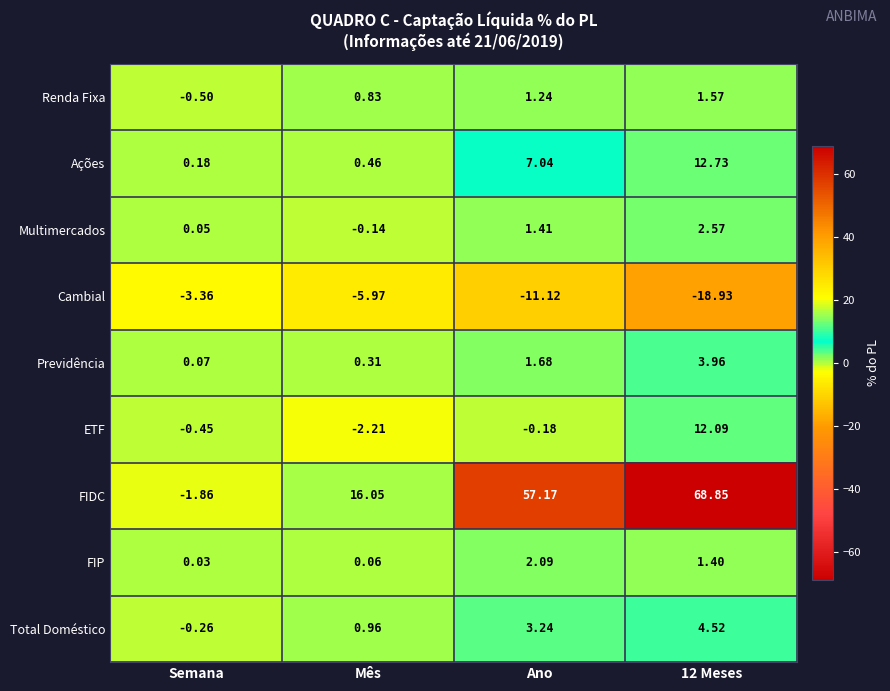

Between Semana and Ano, which series saw the biggest shift?

FIDC